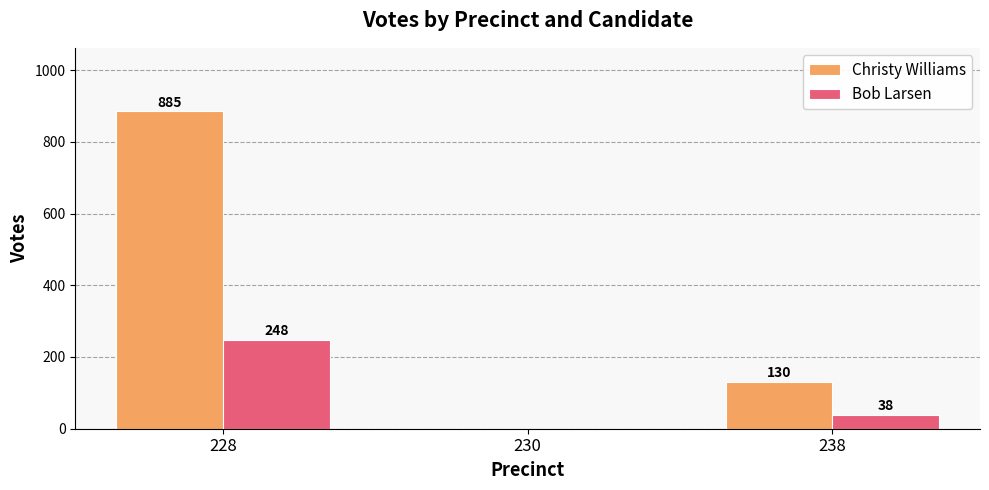

Which label corresponds to the largest value in the chart?

228